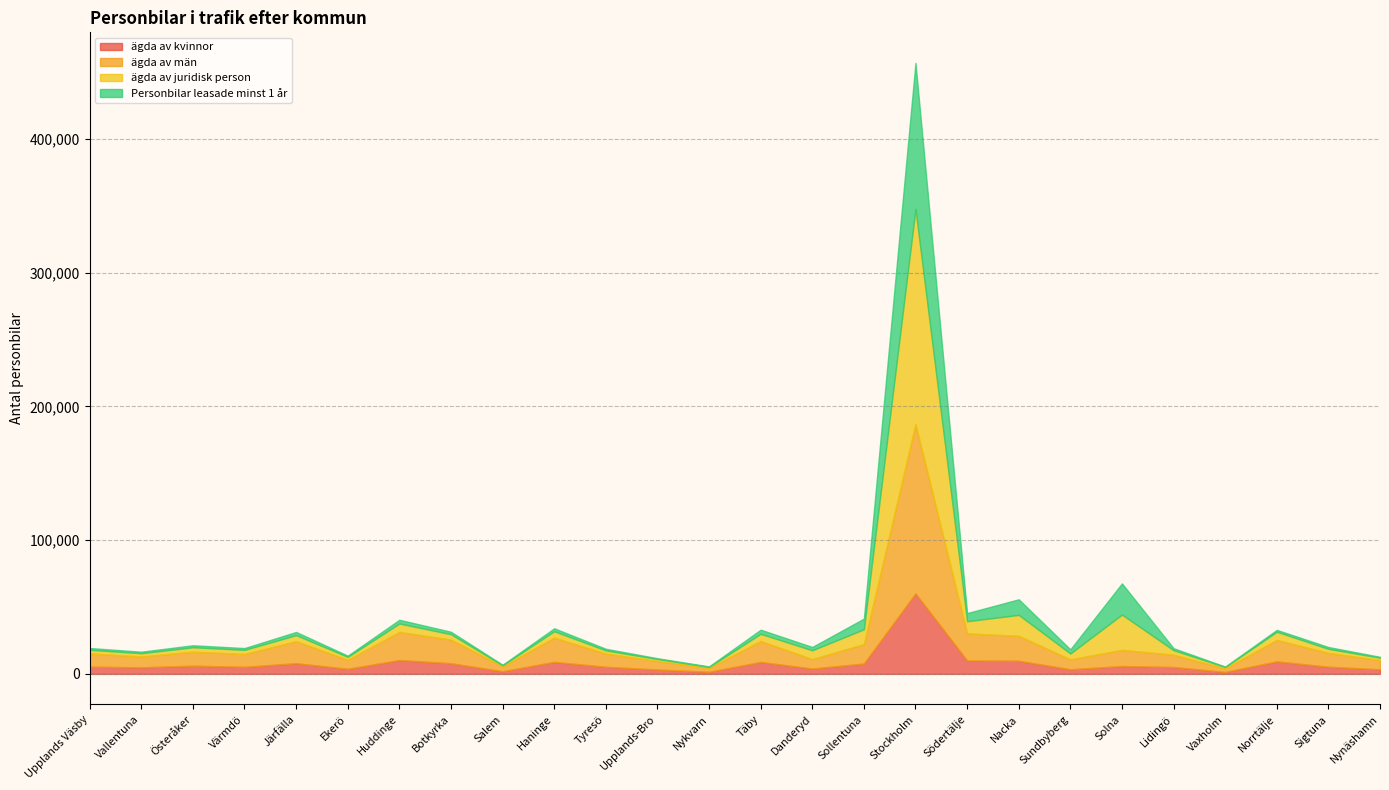

Which series has the widest spread of values?

ägda av juridisk person